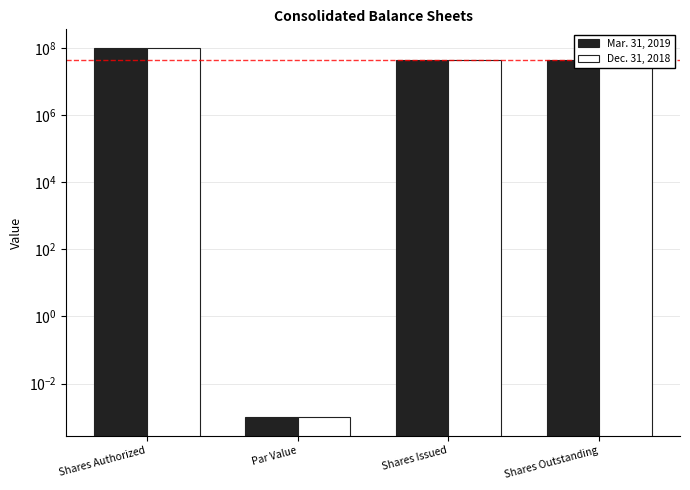

Reading right to left, list all the values displayed in this chart.

Mar. 31, 2019: Shares Outstanding=44100816.0	Shares Issued=44100816.0	Par Value=0.0	Shares Authorized=100000000.0
Dec. 31, 2018: Shares Outstanding=44100816.0	Shares Issued=44100816.0	Par Value=0.0	Shares Authorized=100000000.0